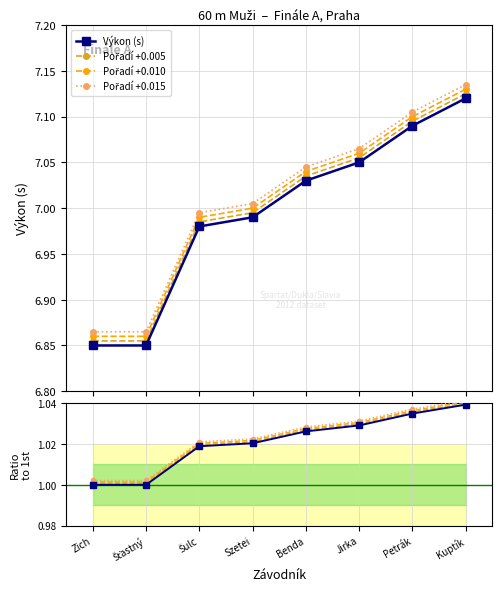

Reading left to right, list all the values displayed in this chart.

Výkon (s): 6.8	6.8	7.0	7.0	7.0	7.0	7.1	7.1
Pořadí +0.005: 6.9	6.9	7.0	7.0	7.0	7.1	7.1	7.1
Pořadí +0.010: 6.9	6.9	7.0	7.0	7.0	7.1	7.1	7.1
Pořadí +0.015: 6.9	6.9	7.0	7.0	7.0	7.1	7.1	7.1
Ratio to 1st: 1.0	1.0	1.0	1.0	1.0	1.0	1.0	1.0